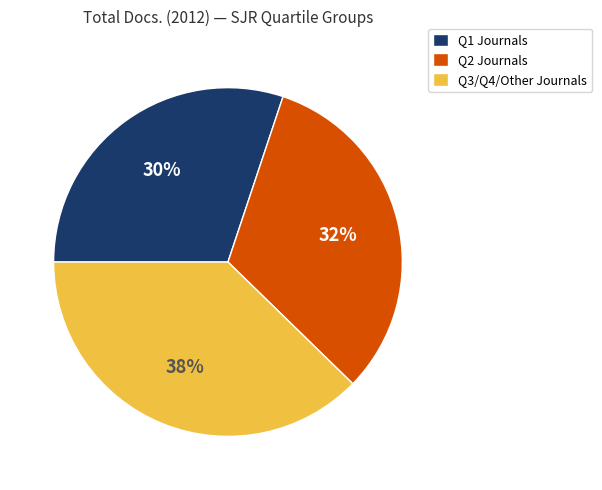

Is there a majority slice in this chart?

No